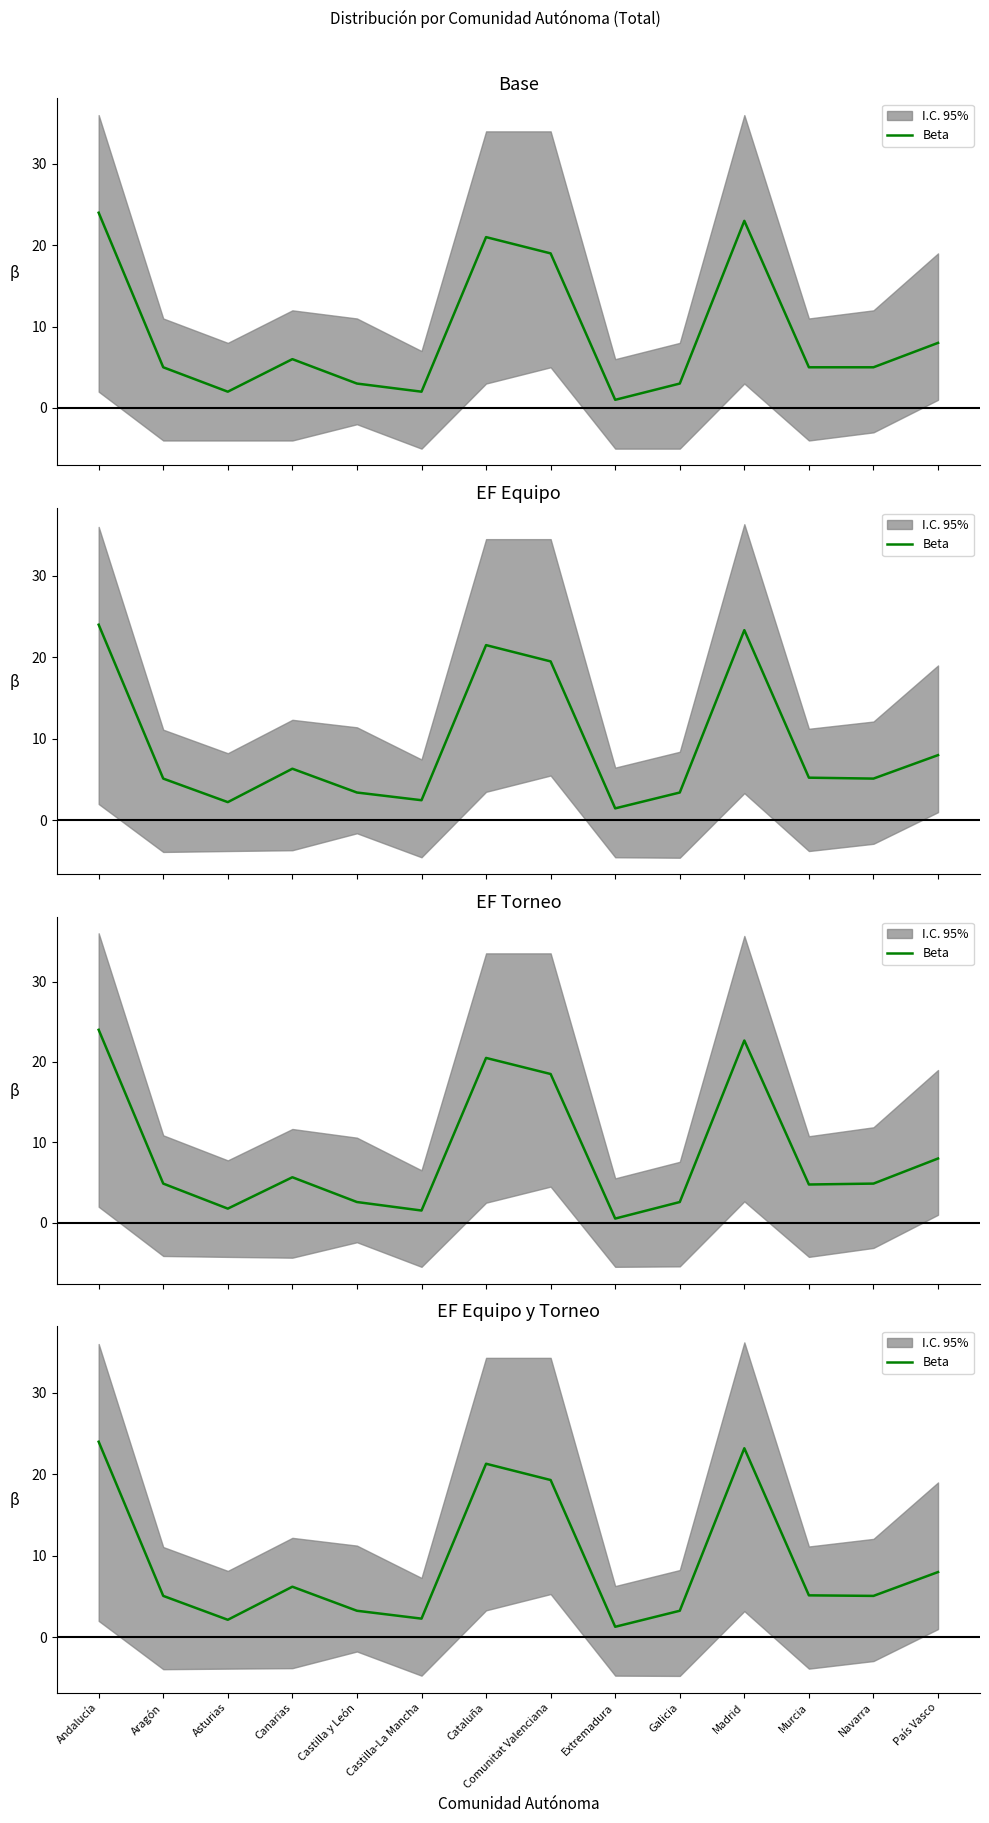

True or false: the data shows 3.2 at Galicia.

True